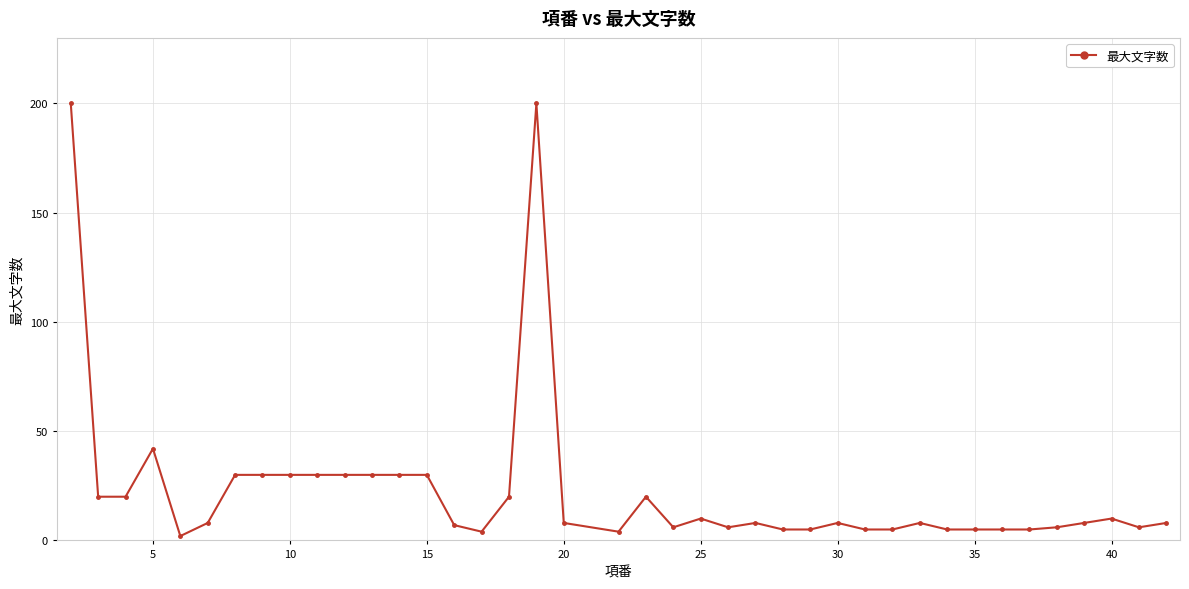

Reading right to left, extract all data points from this chart.

8	6	10	8	6	5	5	5	5	8	5	5	8	5	5	8	6	10	6	20	4	8	200	20	4	7	30	30	30	30	30	30	30	30	8	2	42	20	20	200